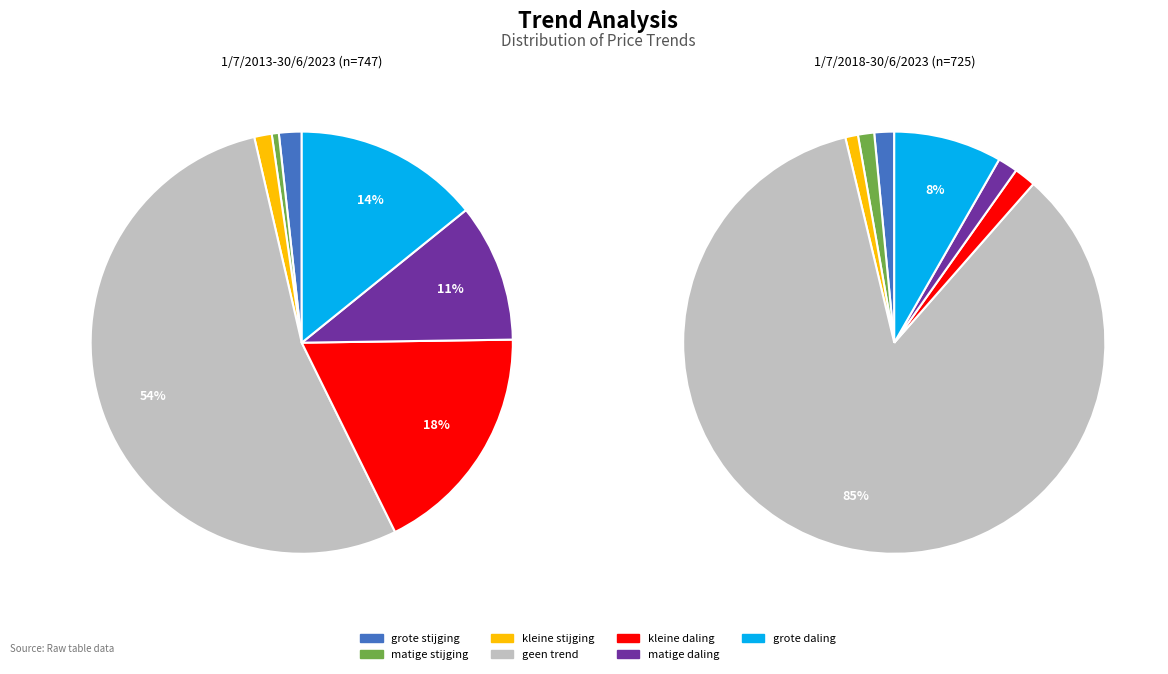

To the nearest percent, what percentage of the pie is kleine stijging?

1%